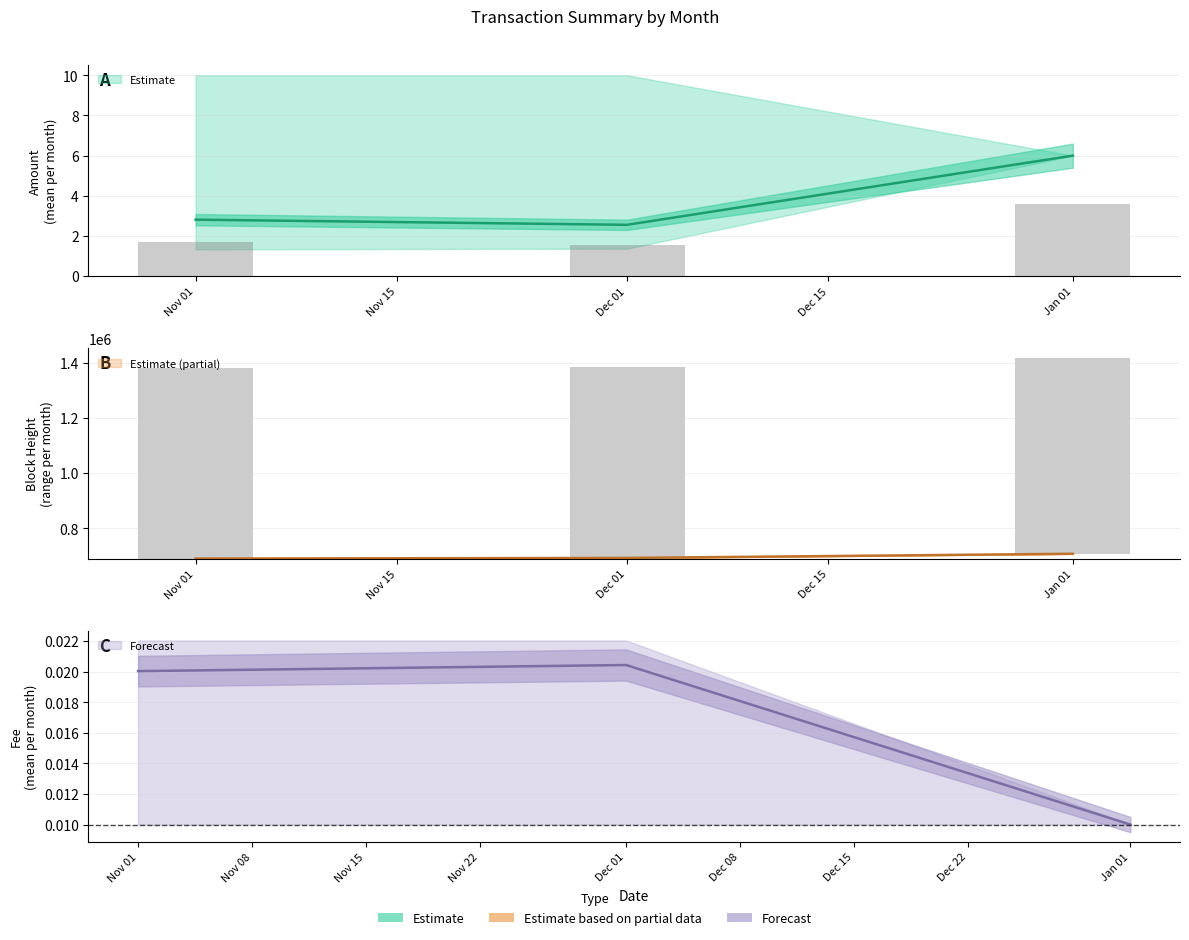

At how many categories does at least one series exceed 680246?

3